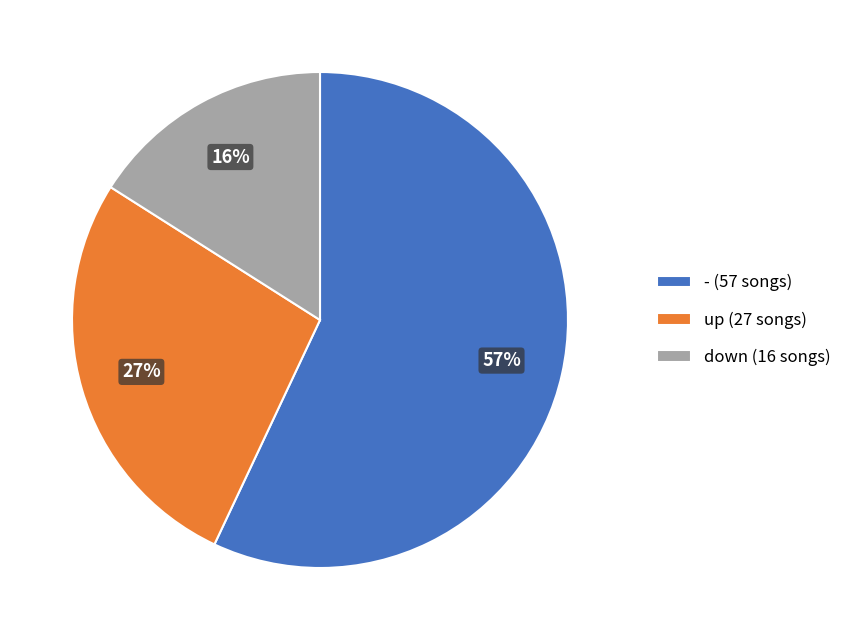

Count the number of slices in the pie.

3